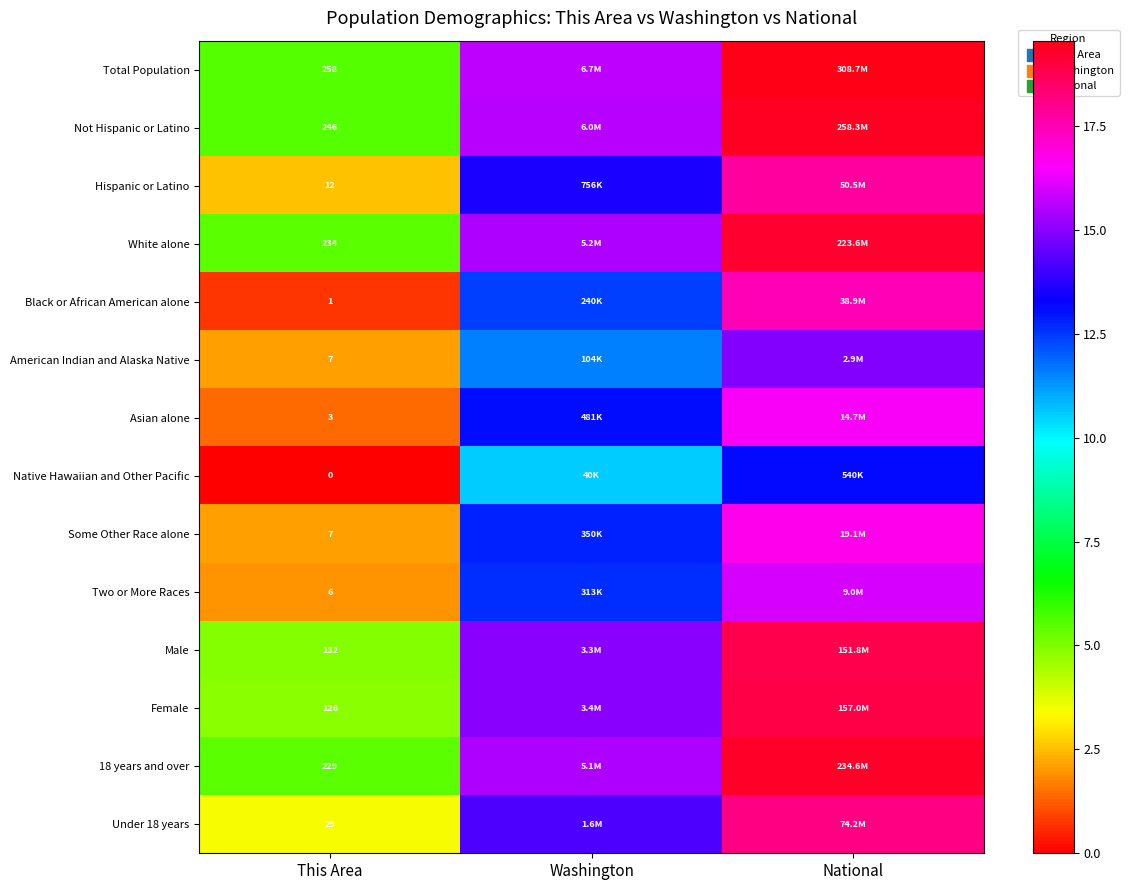

What is the difference between the maximum and minimum values in the Male series?

13.9